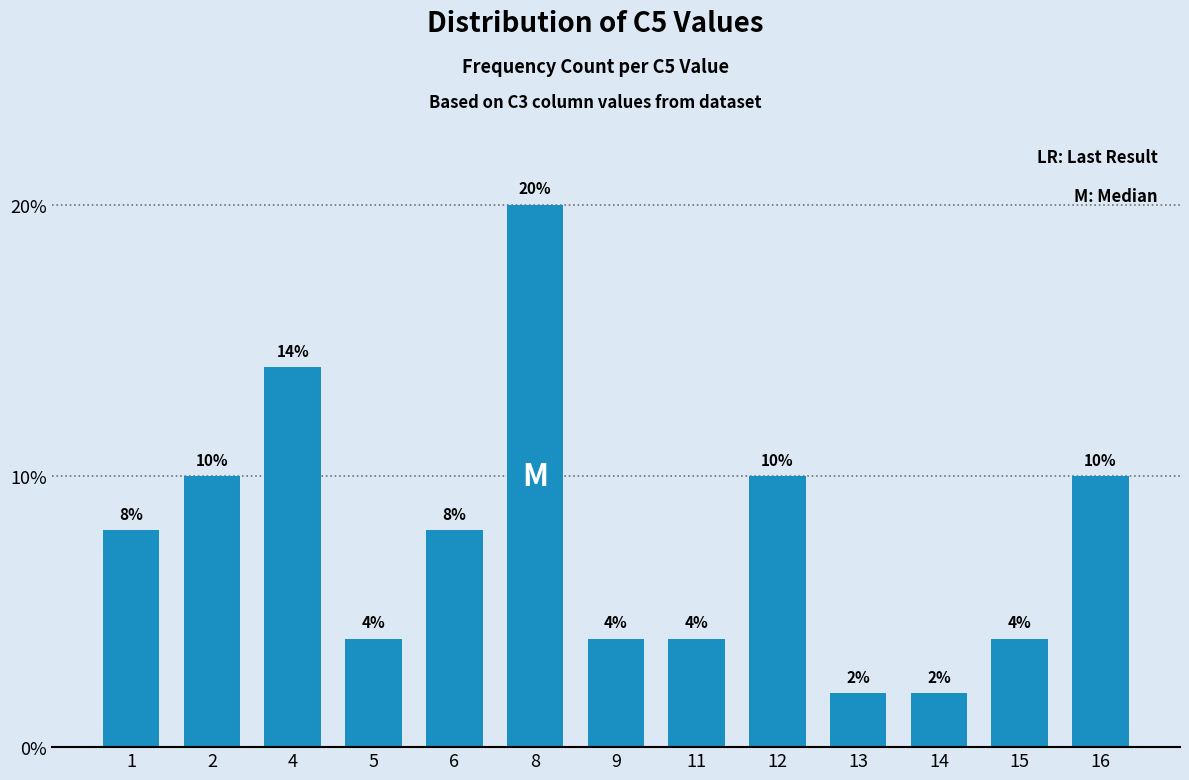

How many distinct data groups are displayed?

1